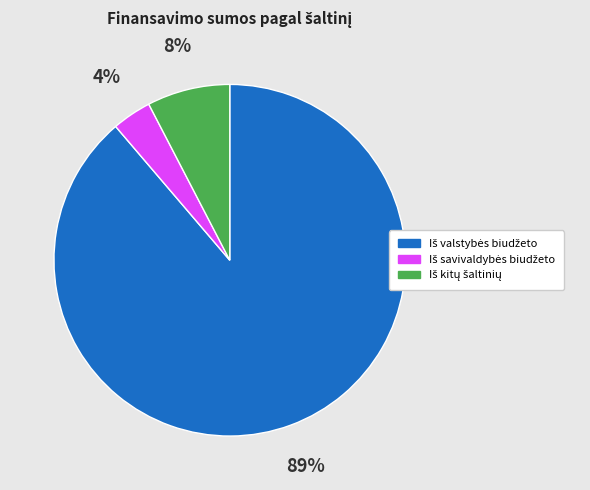

Does any single category account for the majority?

Yes